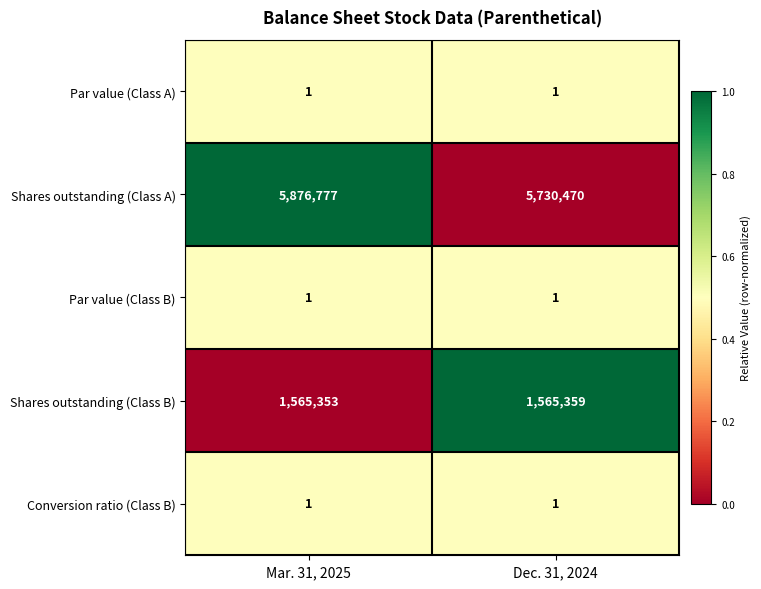

Reading left to right, list all the values displayed in this chart.

Par value (Class A): 1	1
Shares outstanding (Class A): 5876777	5730470
Par value (Class B): 1	1
Shares outstanding (Class B): 1565353	1565359
Conversion ratio (Class B): 1	1